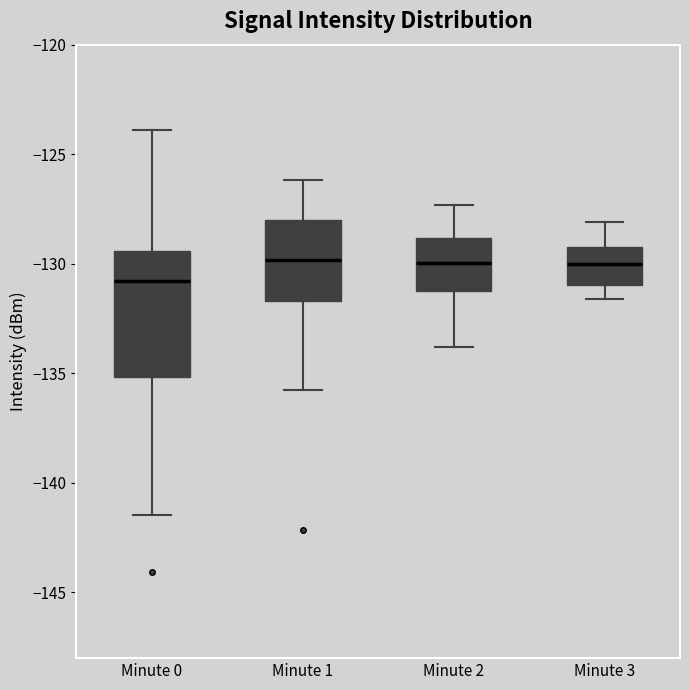

Where is the upper edge of the box for Minute 2 on the y-axis? The values are not printed on the chart, so give them approximately, as read against the axis.

-129.0